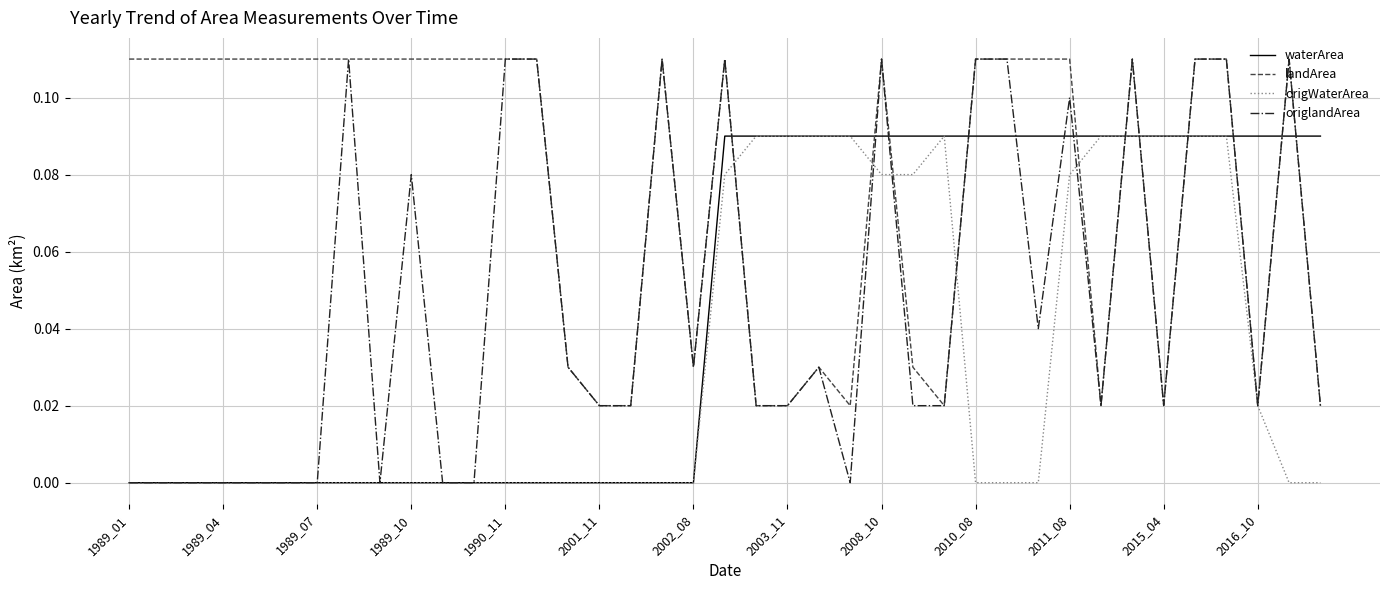

Which series has the widest spread of values?

origlandArea